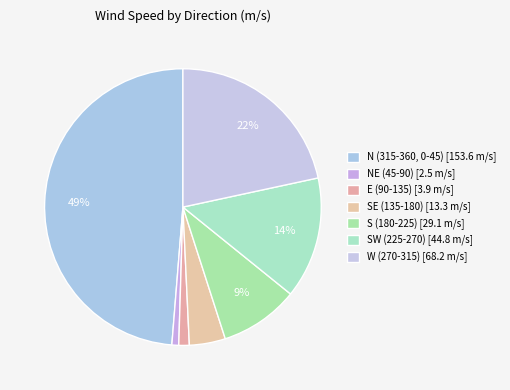

How many segments does this pie chart have?

7